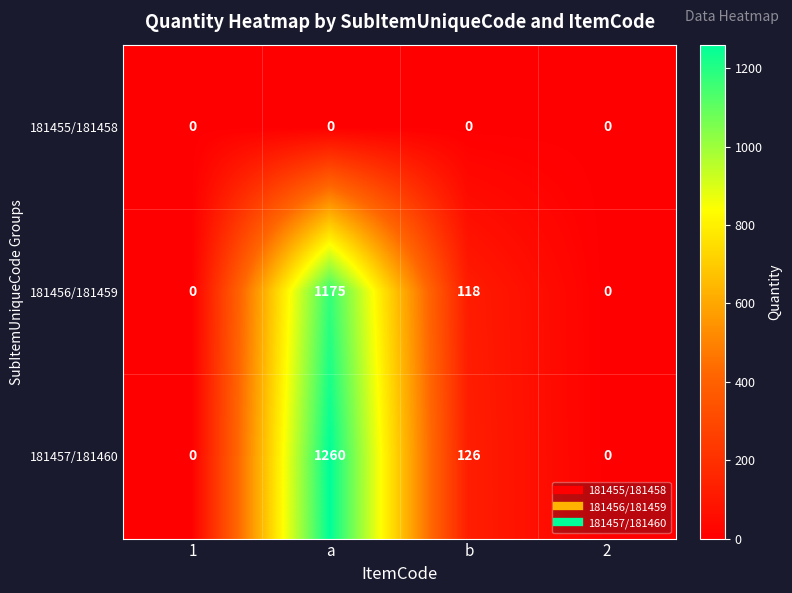

How many 181456/181459 values are between 0 and 1175?

4